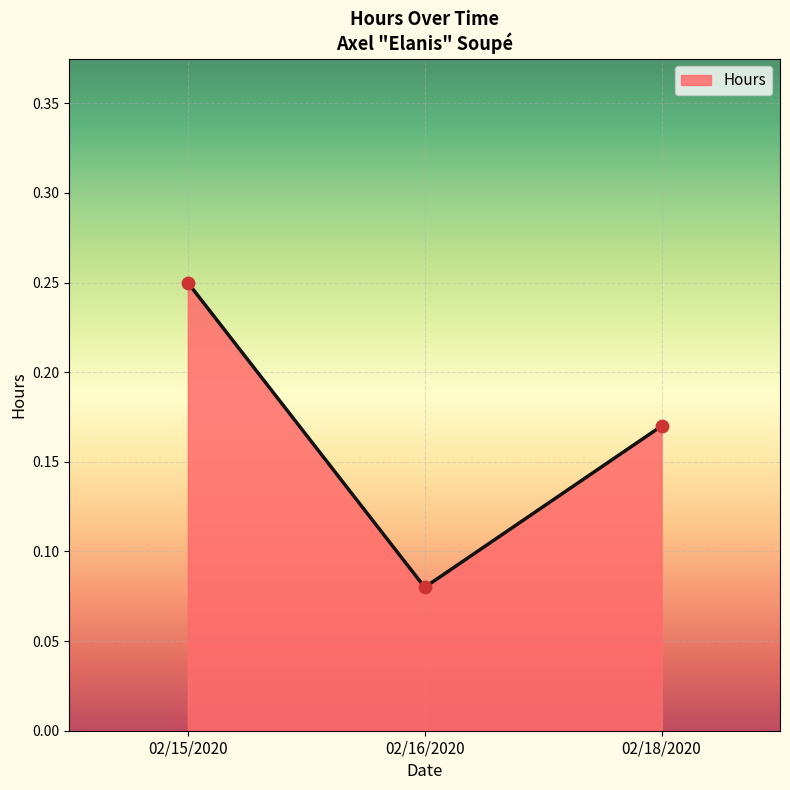

Between 02/15/2020 and 02/18/2020, which is larger?

02/15/2020